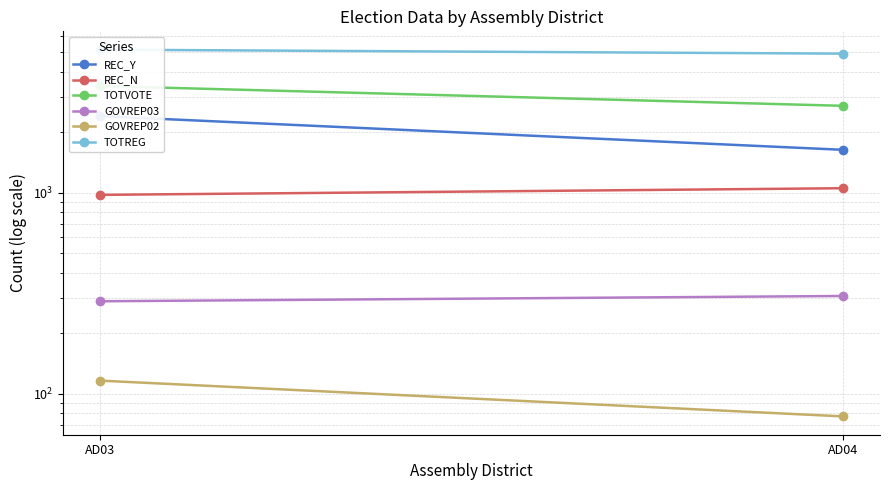

Count the TOTREG values in the range 4919 to 5148.

2